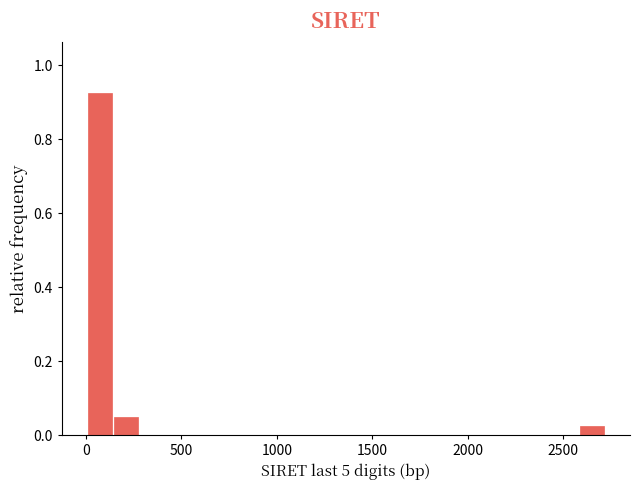

Around what value on the x-axis is the tallest bar? Give the approximate position of its centre, as read against the axis.

50